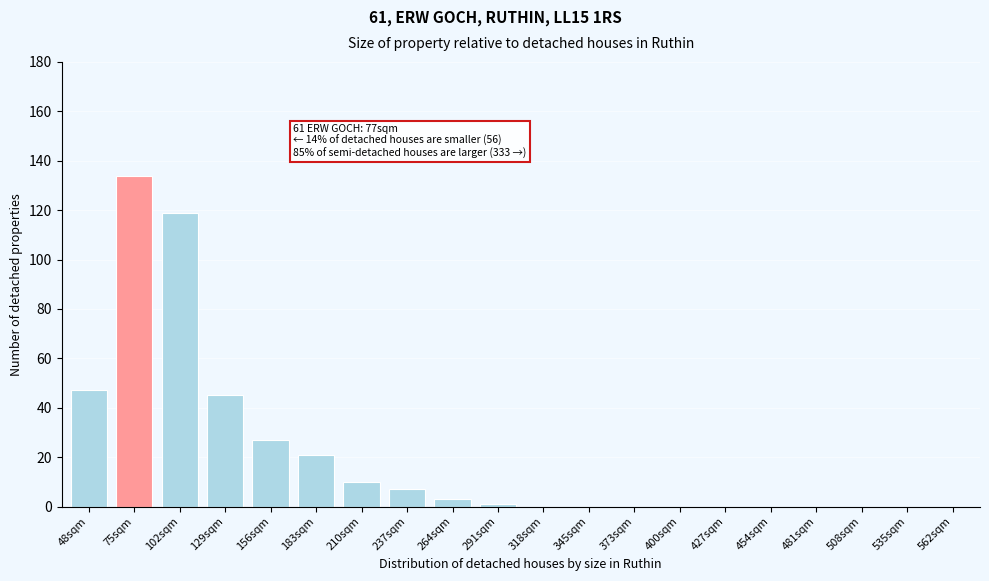

Reading right to left, list all the values displayed in this chart.

562sqm=0	535sqm=0	508sqm=0	481sqm=0	454sqm=0	427sqm=0	400sqm=0	373sqm=0	345sqm=0	318sqm=0	291sqm=1	264sqm=3	237sqm=7	210sqm=10	183sqm=21	156sqm=27	129sqm=45	102sqm=119	75sqm=134	48sqm=47